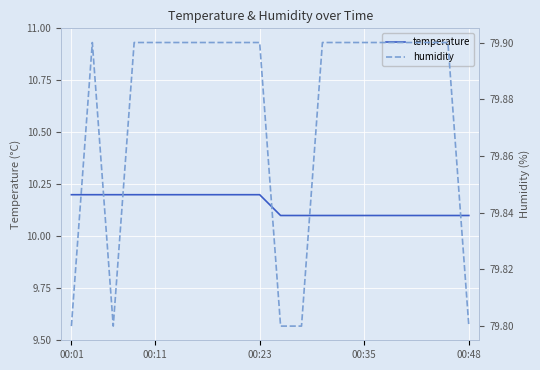

True or false: temperature and humidity cross at least once.

False